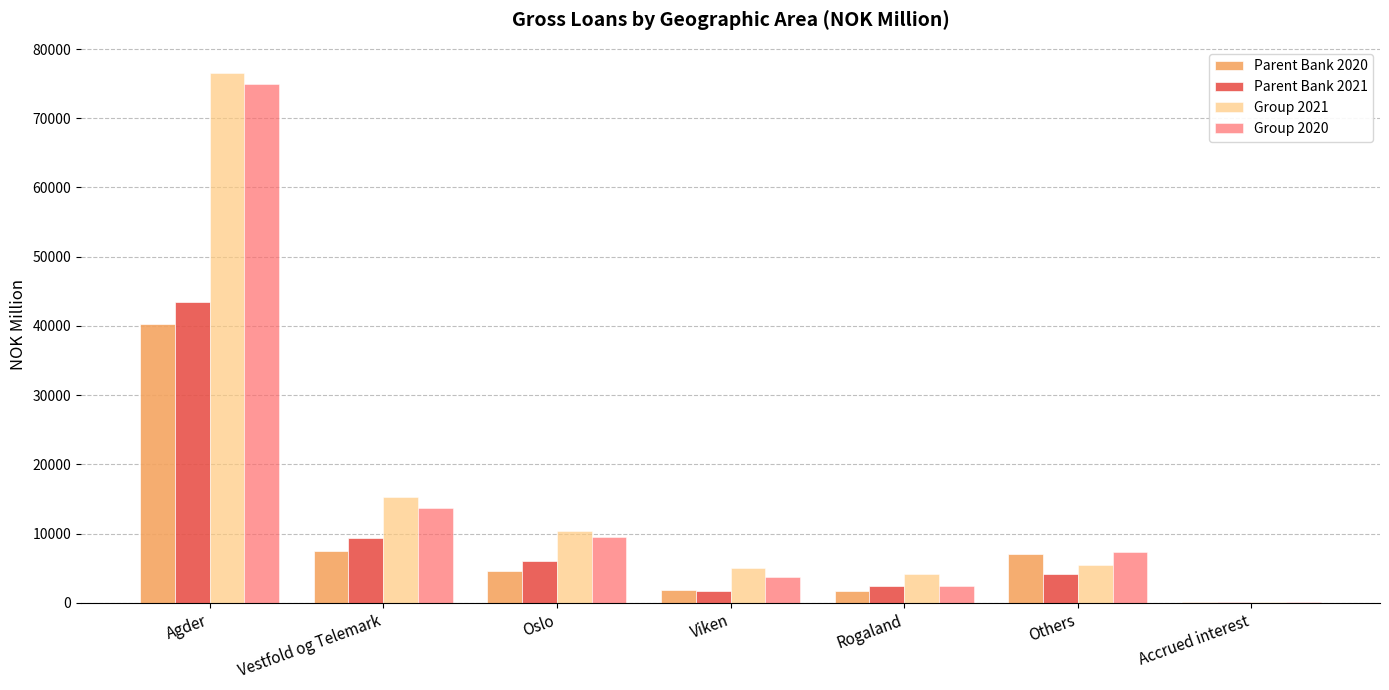

True or false: Group 2020 has a value of 4257 at Oslo.

False